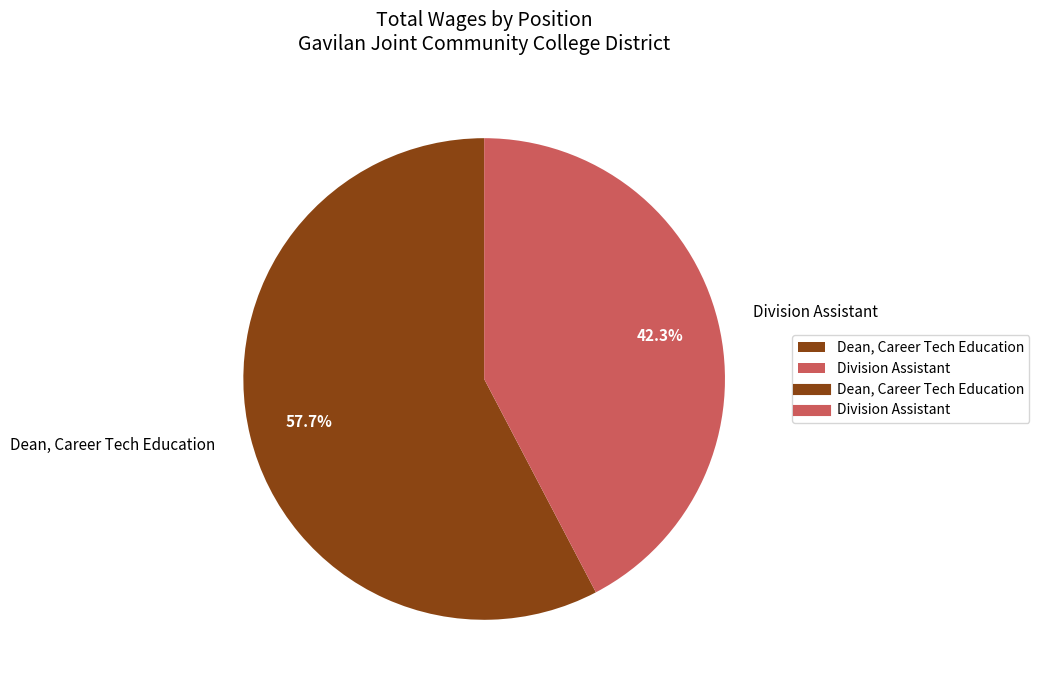

Is it true that Division Assistant is 54% of the pie?

False